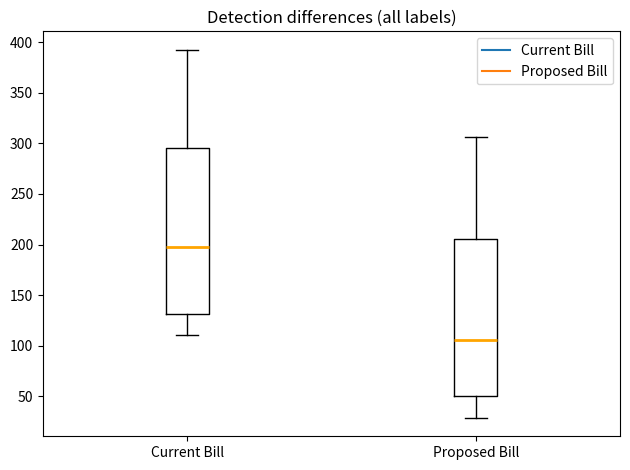

Reading left to right, transcribe this box plot: for each box, give where its median line is, the range the box spans, and where its two whiskers end, as read against the y-axis. The values are not printed on the chart, so give them approximately, as read against the axis.

Current Bill: median 200, box 130 to 295, whiskers 110 to 395
Proposed Bill: median 105, box 50 to 205, whiskers 30 to 305